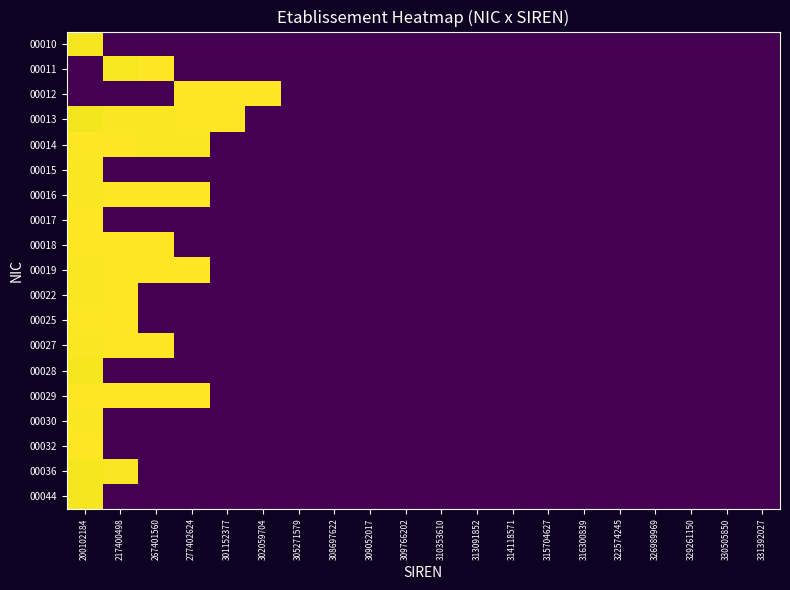

What is the maximum value shown in the chart?

13.5